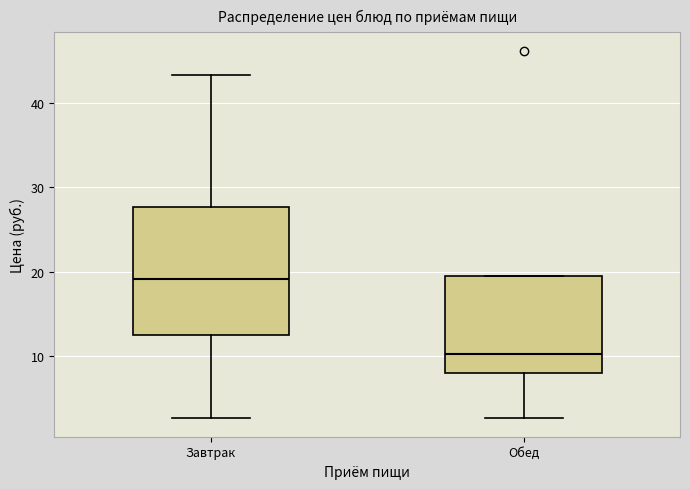

Which box's median line is the highest?

Завтрак